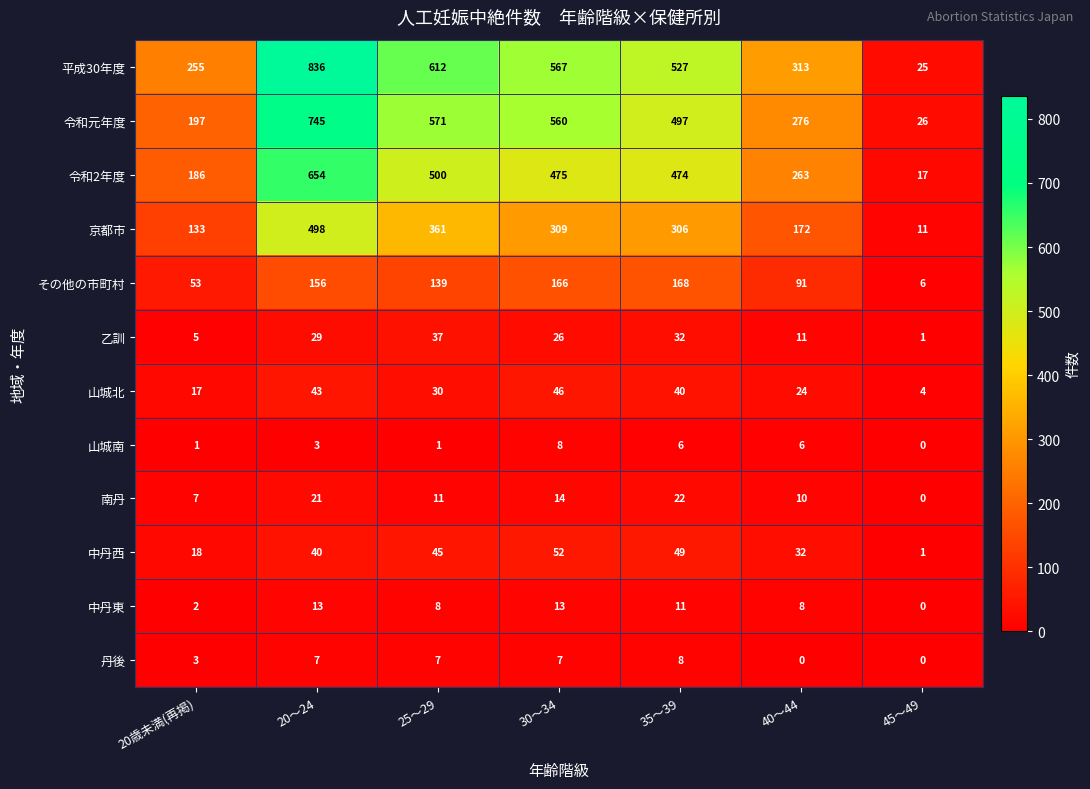

Count the number of data series in this chart.

12